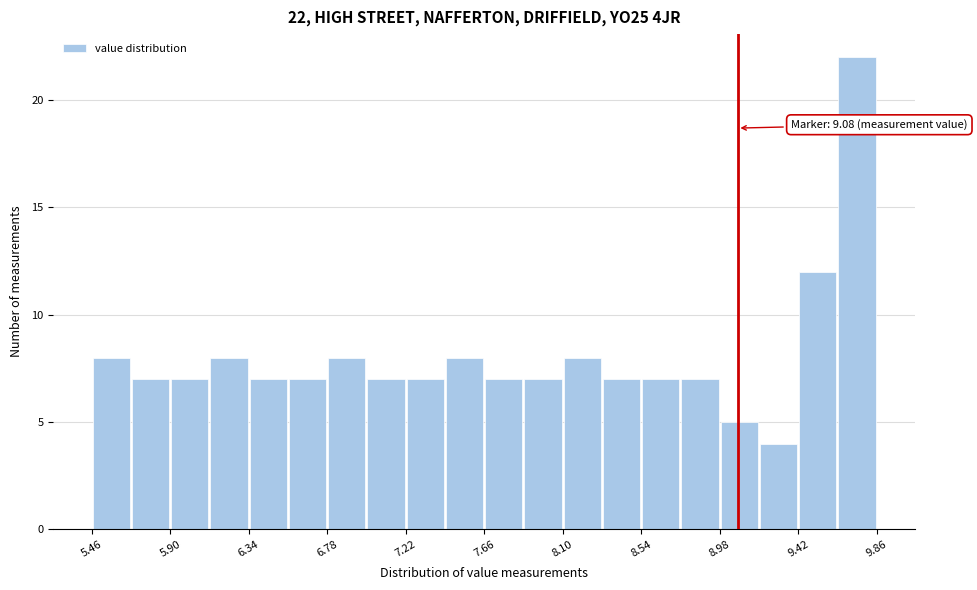

Over which range of the x-axis is the bar tallest?

9.64 to 9.86